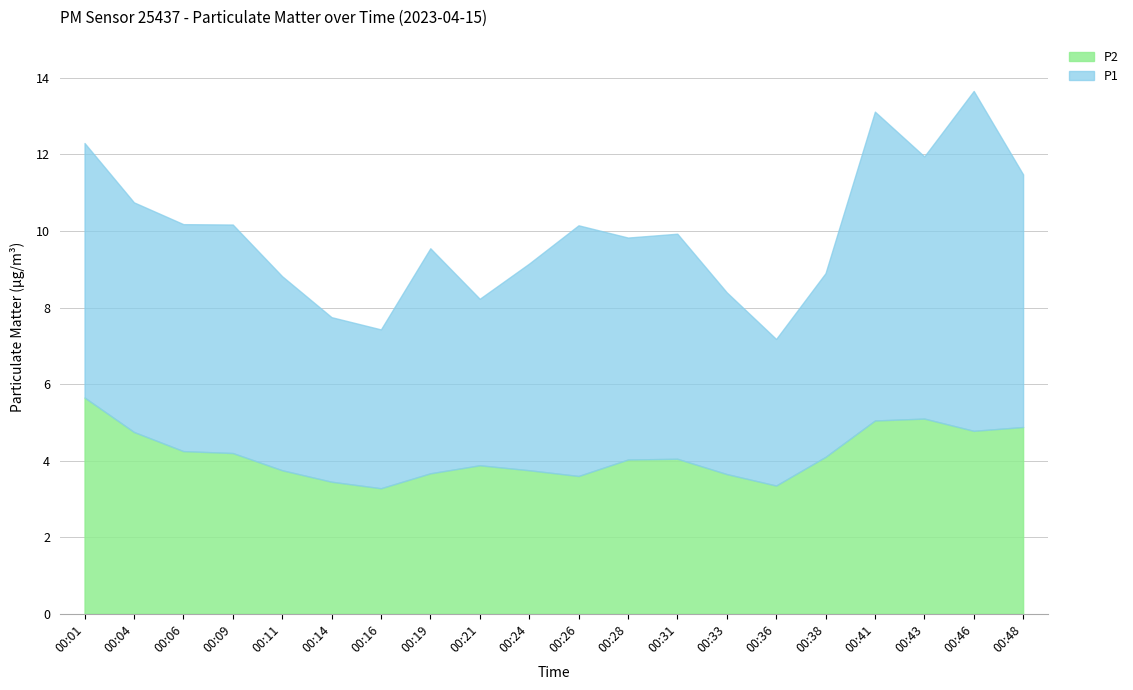

At how many categories does at least one series exceed 6?

6